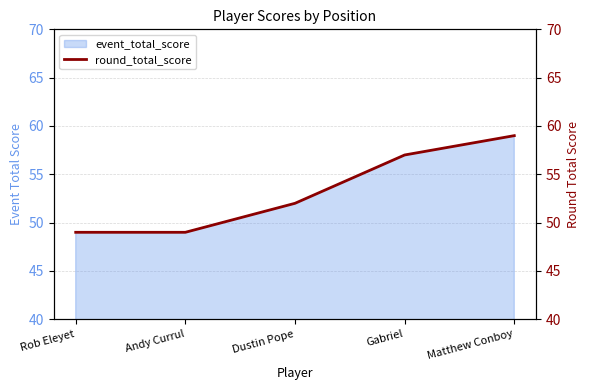

Reading left to right, transcribe all the data shown in this chart.

49	49	52	57	59